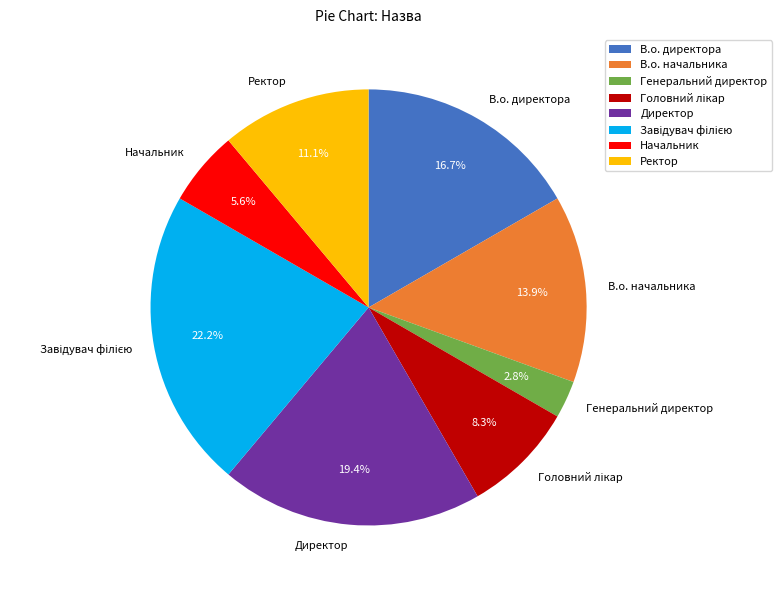

What is the smallest slice in the pie chart?

Генеральний директор